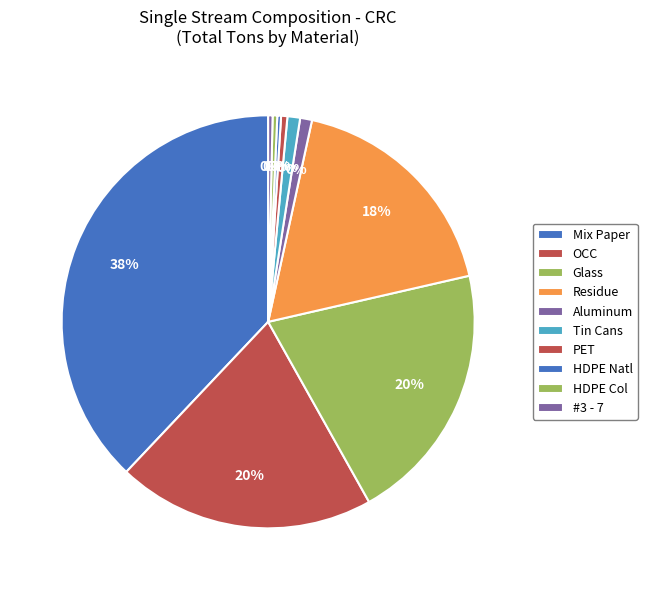

How many slices are in this pie chart?

10